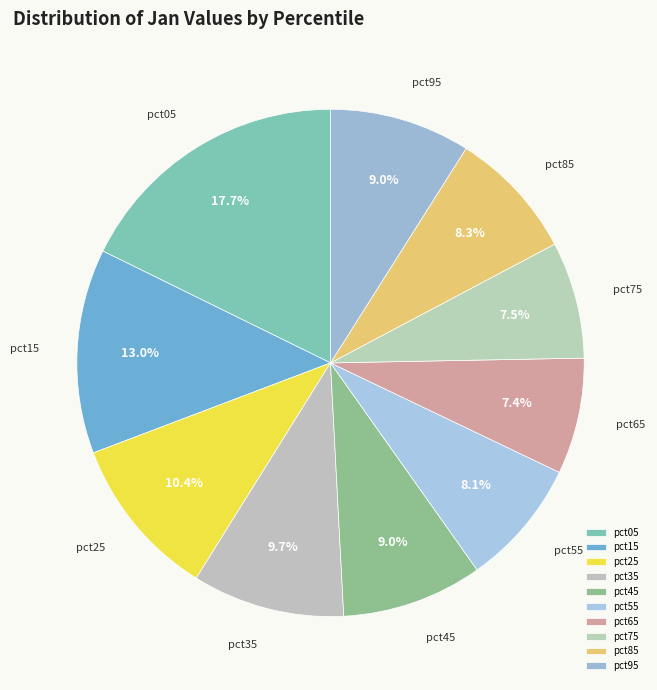

Does pct25 account for over 50% of the chart?

No